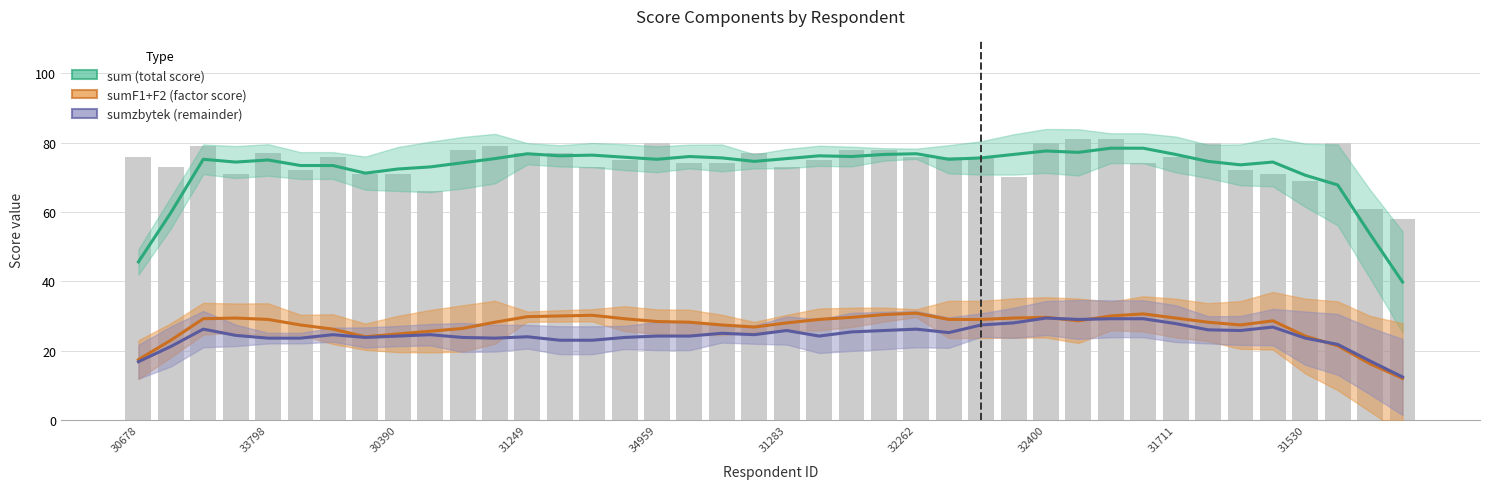

Is the value of sumF1+F2 (factor score) at 27 greater than the value of sum (total score) at 31283?

No